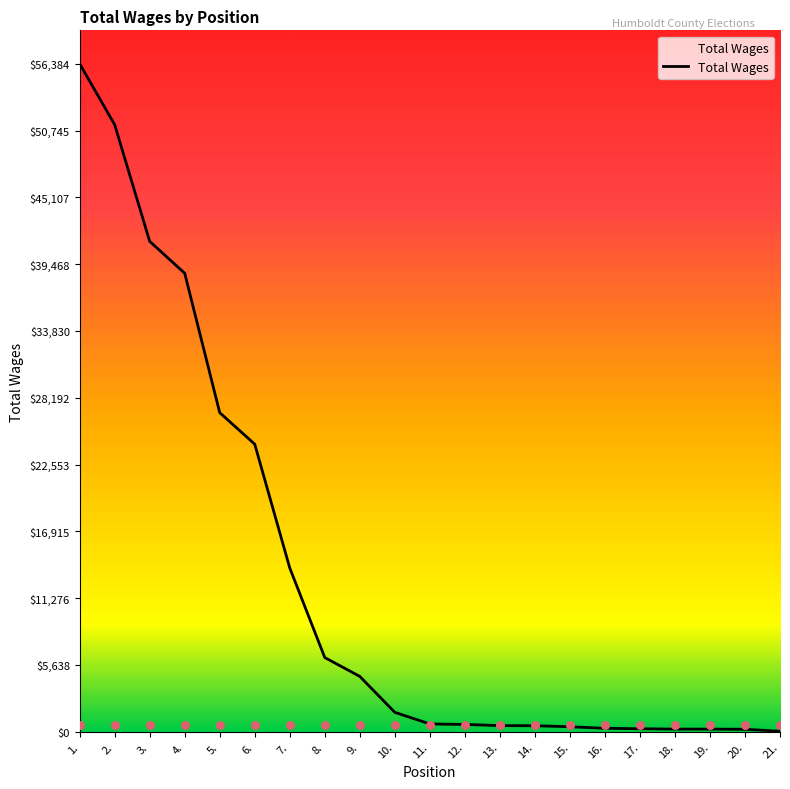

What is the change in value from 4. to 12.?

-38086